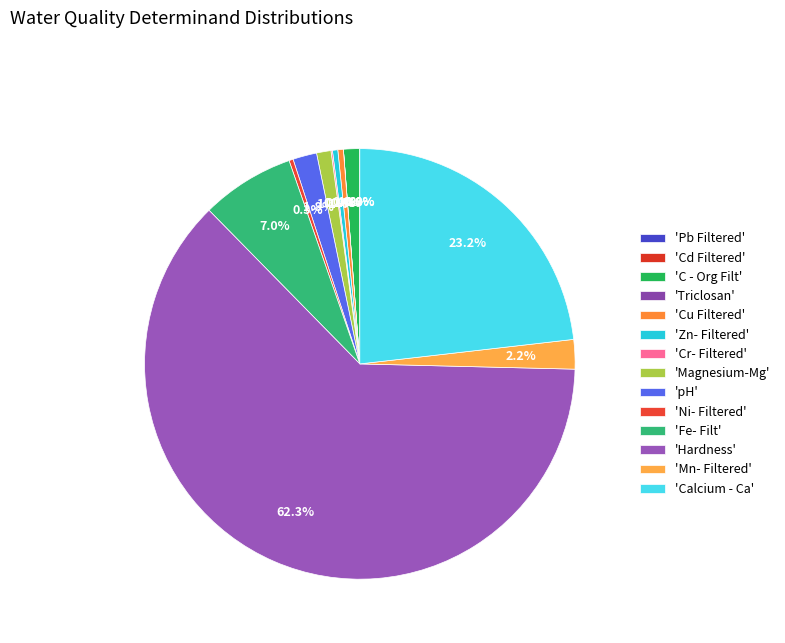

How many segments does this pie chart have?

14